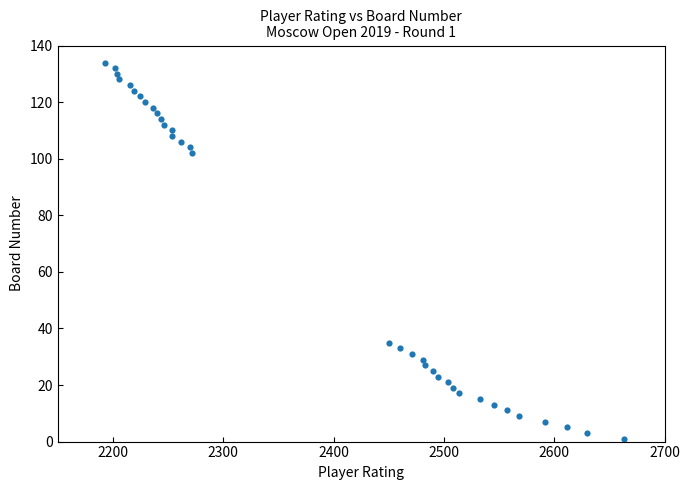

What Y value in the scatter plot is closest to 67?

35